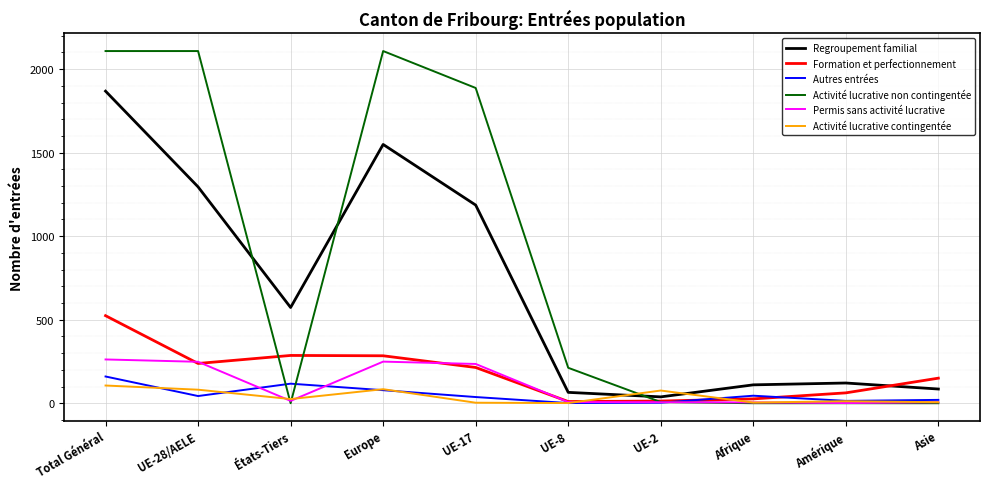

Which series has the widest spread of values?

Activité lucrative non contingentée